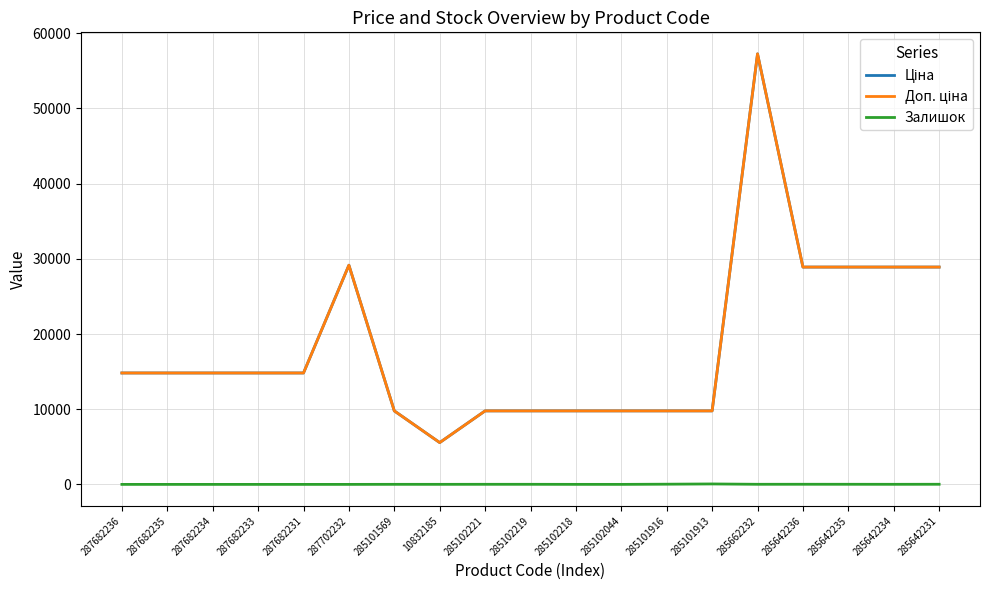

True or false: Доп. ціна and Ціна cross at least once.

False